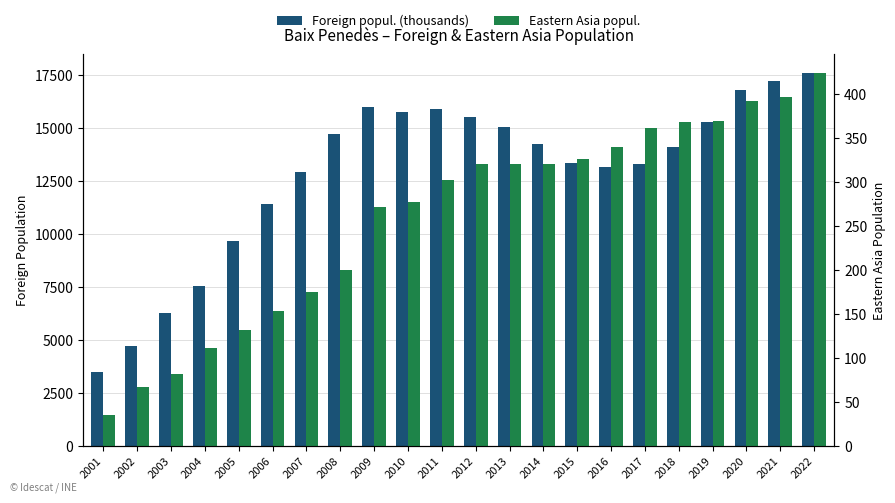

Which category has the highest value in the Foreign popul. (thousands) series?

2022